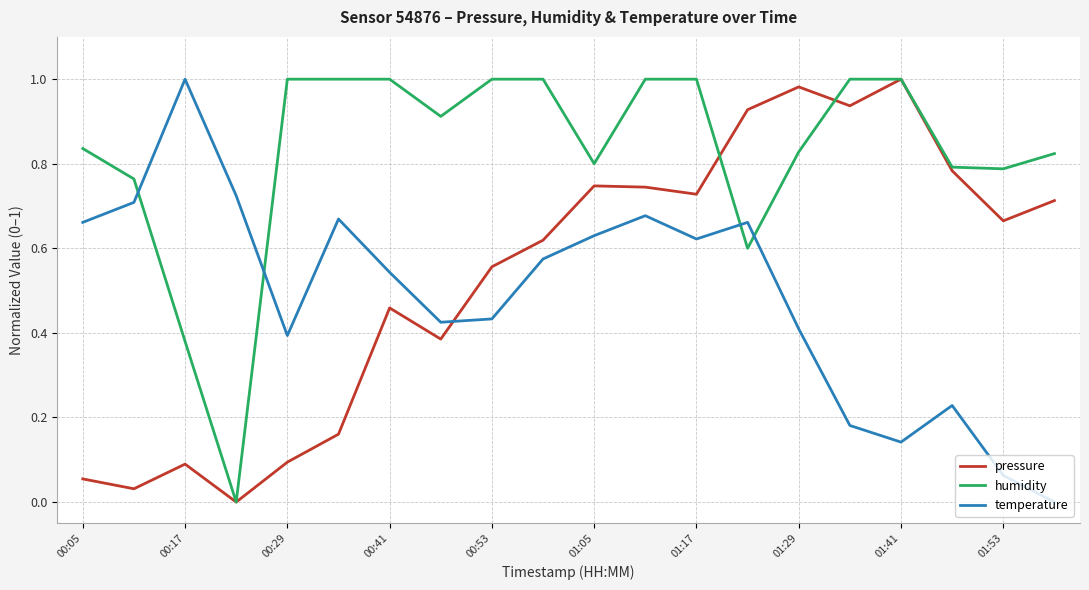

True or false: pressure and temperature cross at least once.

True